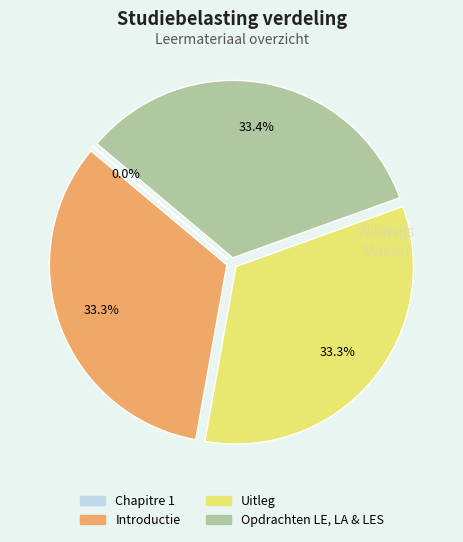

Does Introductie account for over 50% of the chart?

No